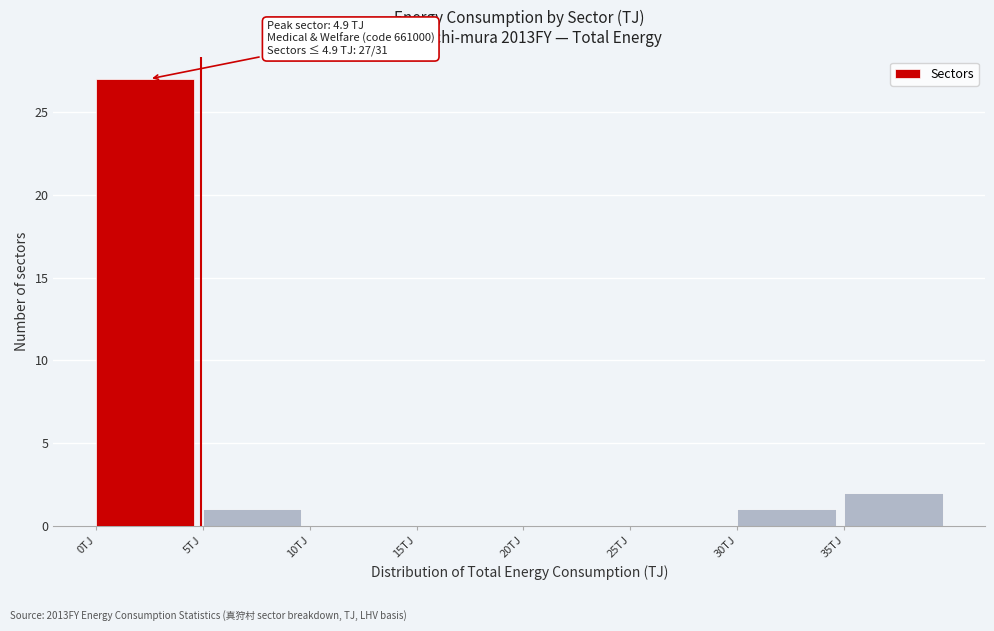

Which range on the x-axis has the tallest bar?

0 to 5